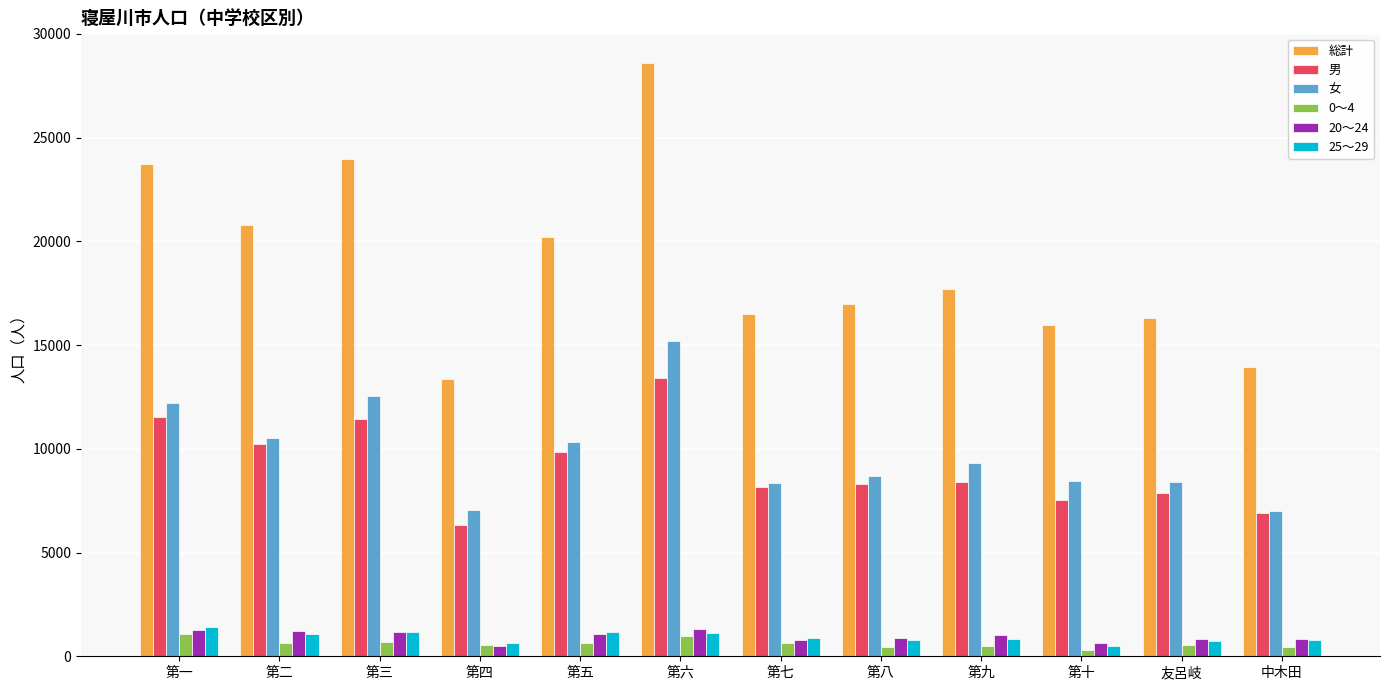

What is the difference between the highest and lowest values at 友呂岐?

15751